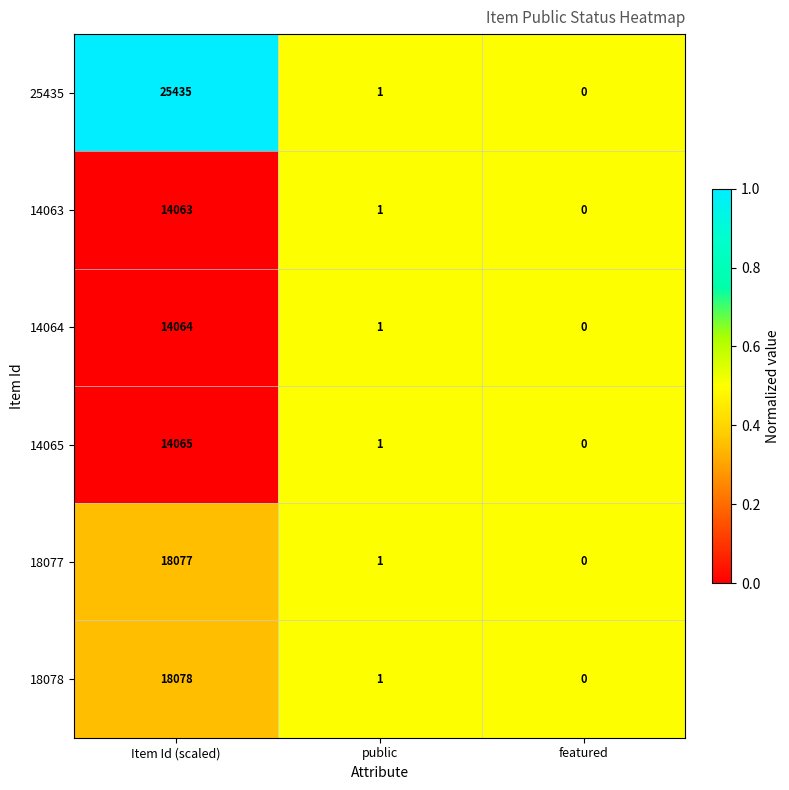

The 14065 series shows 0 at public. True or false?

False